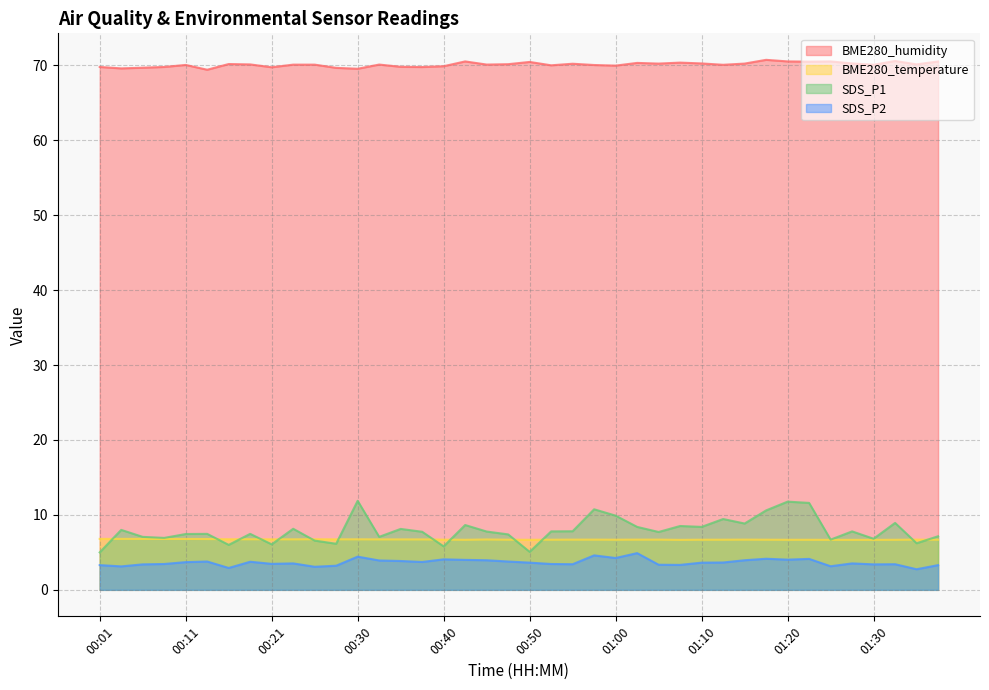

Is it true that SDS_P2 equals 2.9 at 00:16?

True